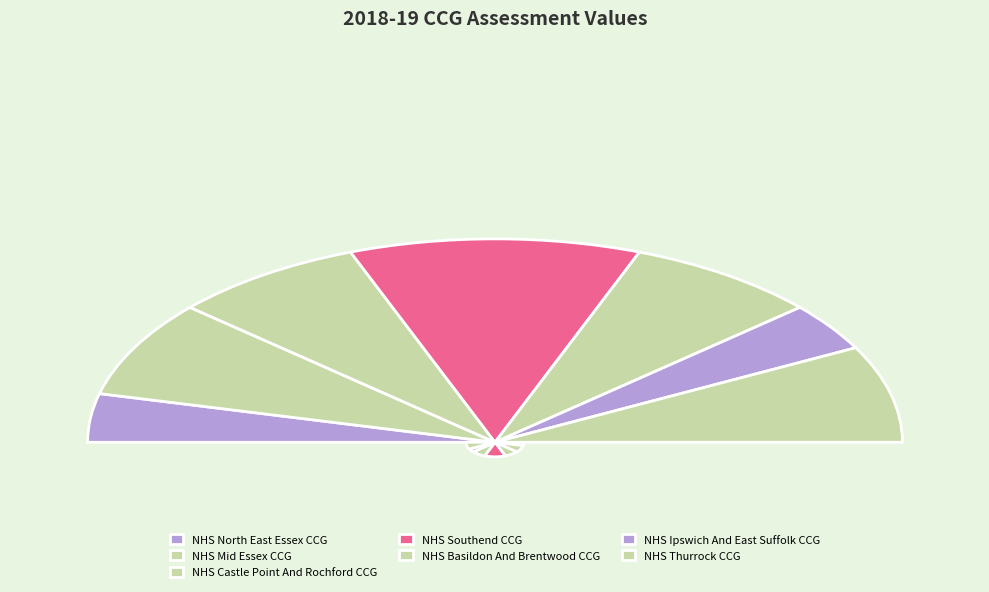

Is NHS Basildon And Brentwood CCG the majority of the pie?

No